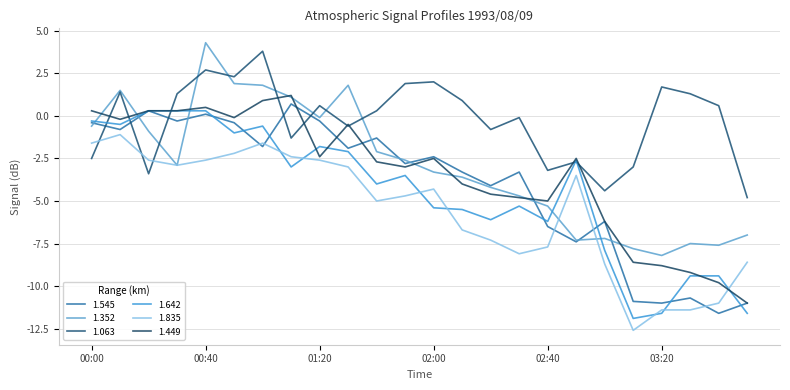

At which category does 1.352 reach its first local peak?

00:10